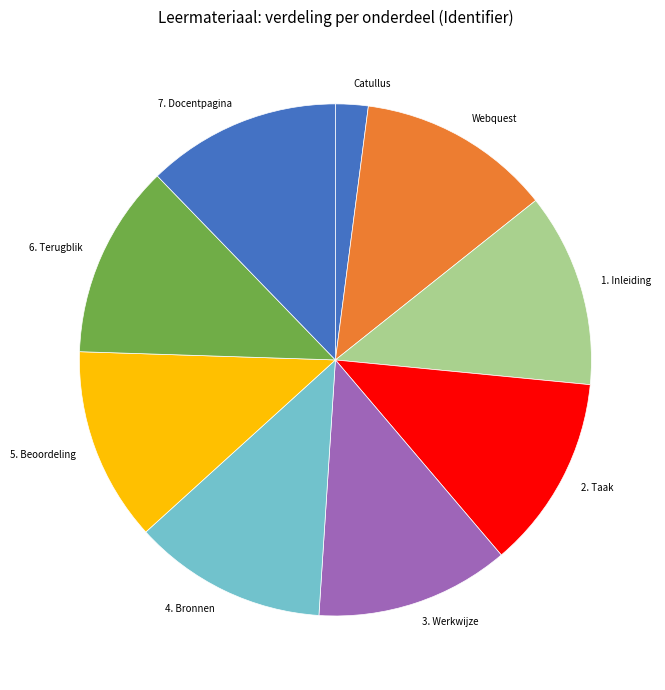

Approximately how many times larger is the value at 7. Docentpagina compared to Webquest?

1.0